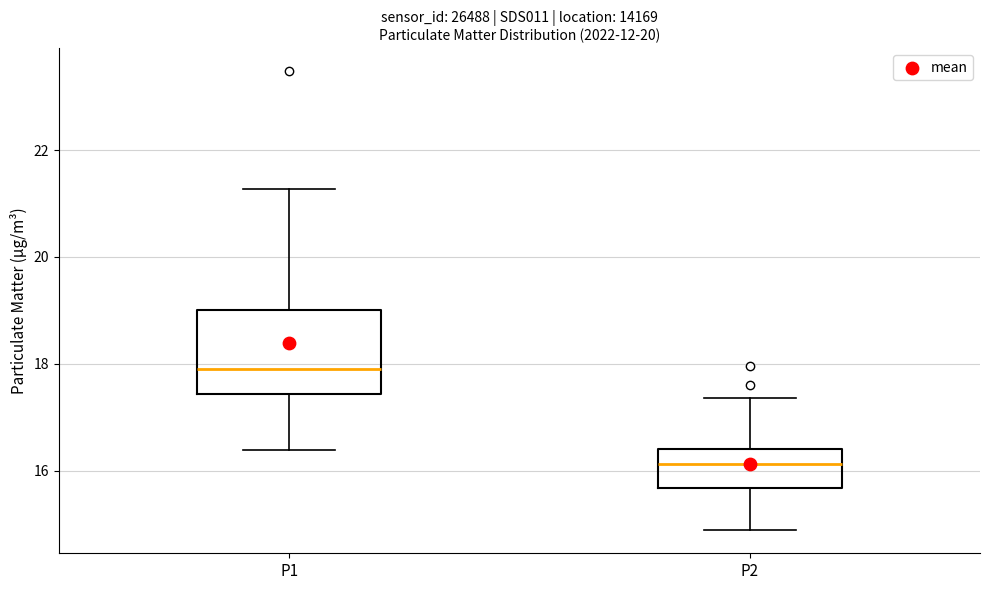

Where does the lower whisker of the box for P2 end on the y-axis? The values are not printed on the chart, so give them approximately, as read against the axis.

14.8